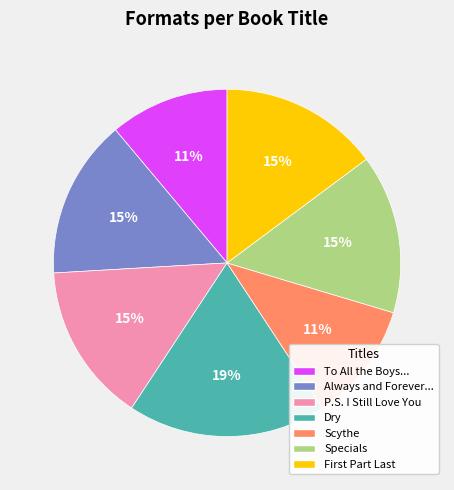

To the nearest percent, what is the average slice percentage?

14%